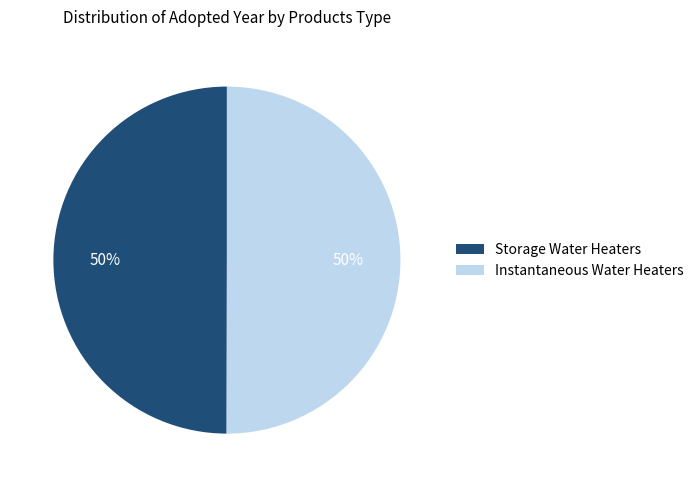

Do Instantaneous Water Heaters and Storage Water Heaters together represent more than half of the pie?

Yes